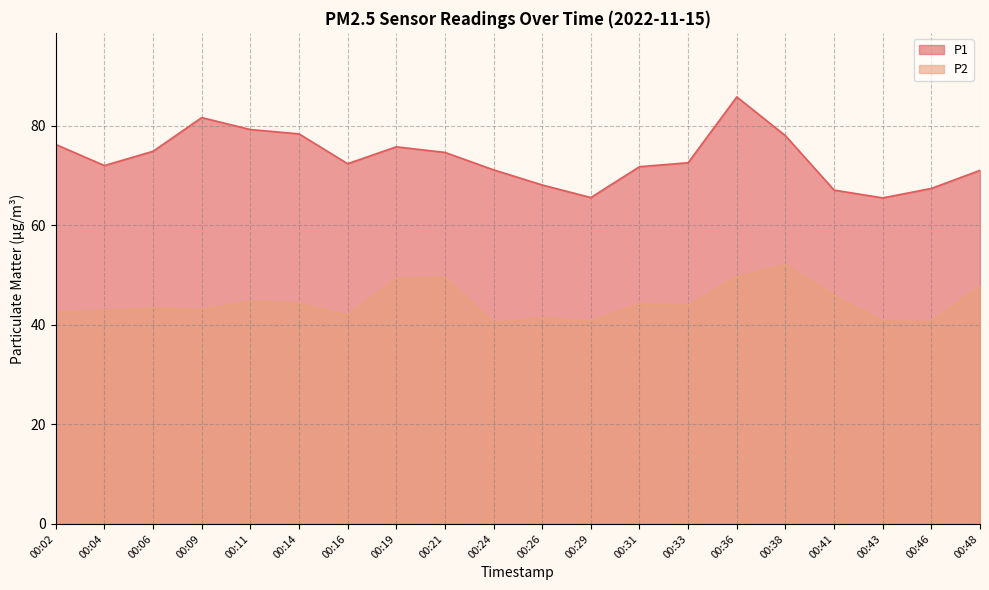

List the series in order of their overall mean, lowest first.

P2, P1